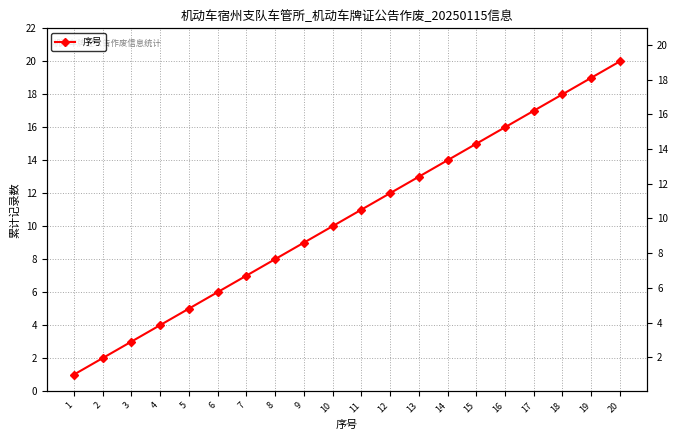

What is the value of the 8th point from the left?

8